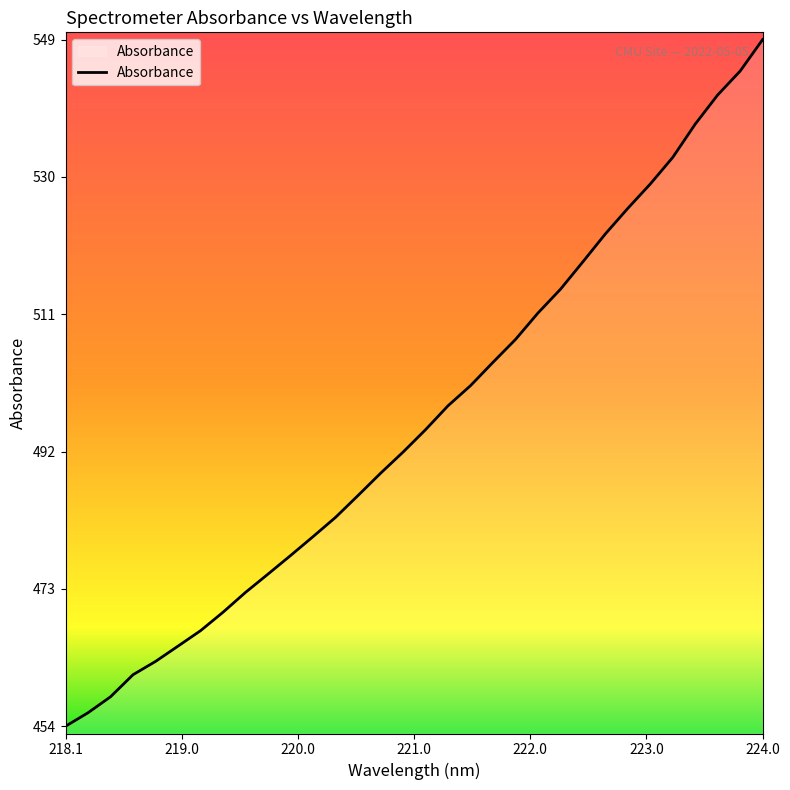

What is the minimum value shown in the chart?

453.9